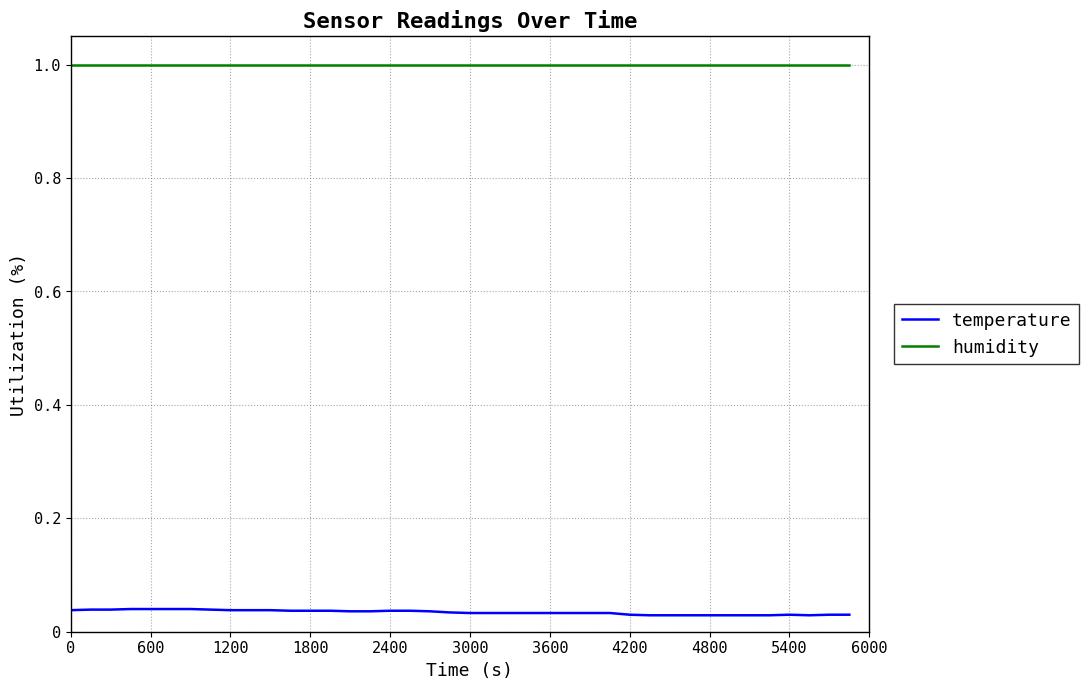

True or false: humidity and temperature cross at least once.

False